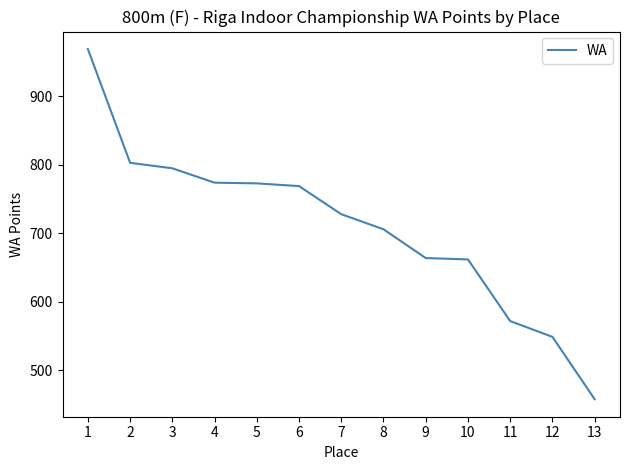

What is the change in value from 3 to 13?

-337